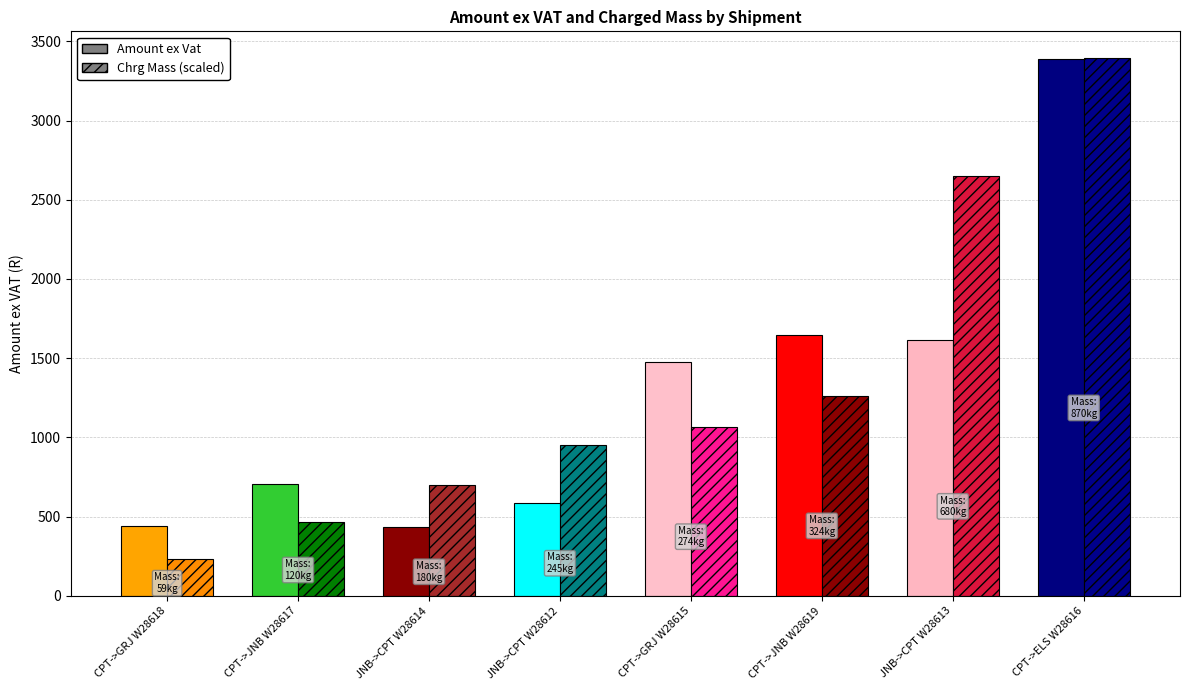

List the series in order of their overall mean, highest first.

Amount ex Vat, Chrg Mass